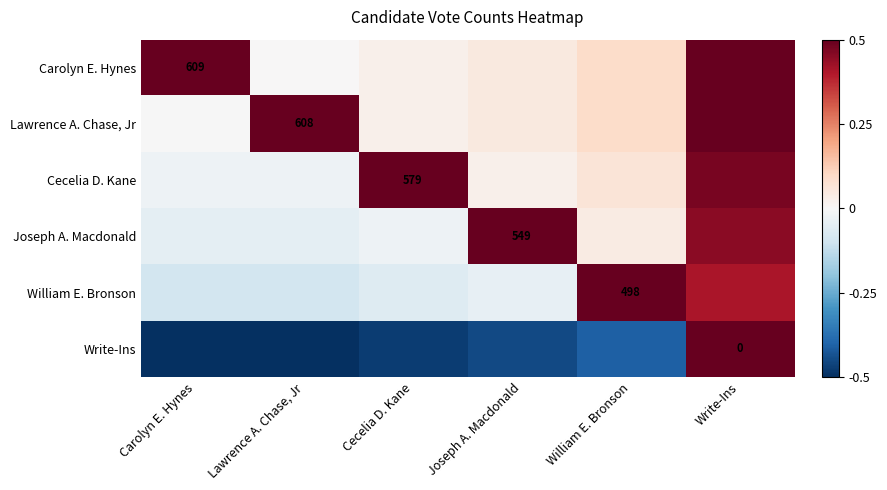

How many values in Cecelia D. Kane are below zero?

2